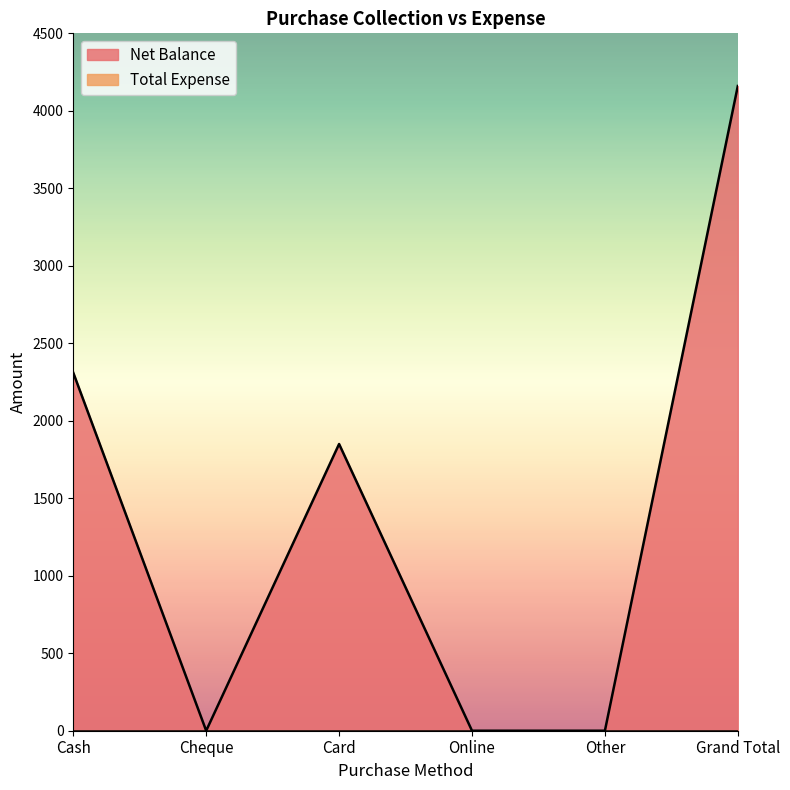

The chart shows a value of 836 at Cash. True or false?

False